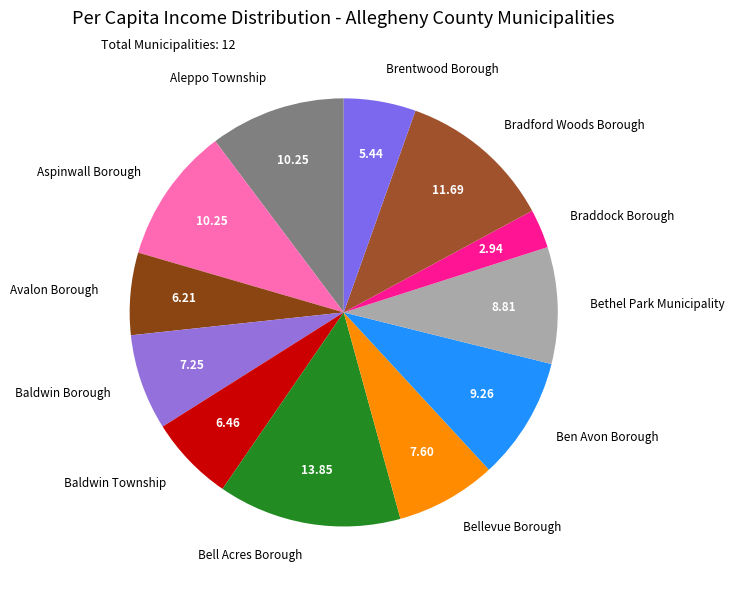

Is there any slice that represents more than half of the pie?

No